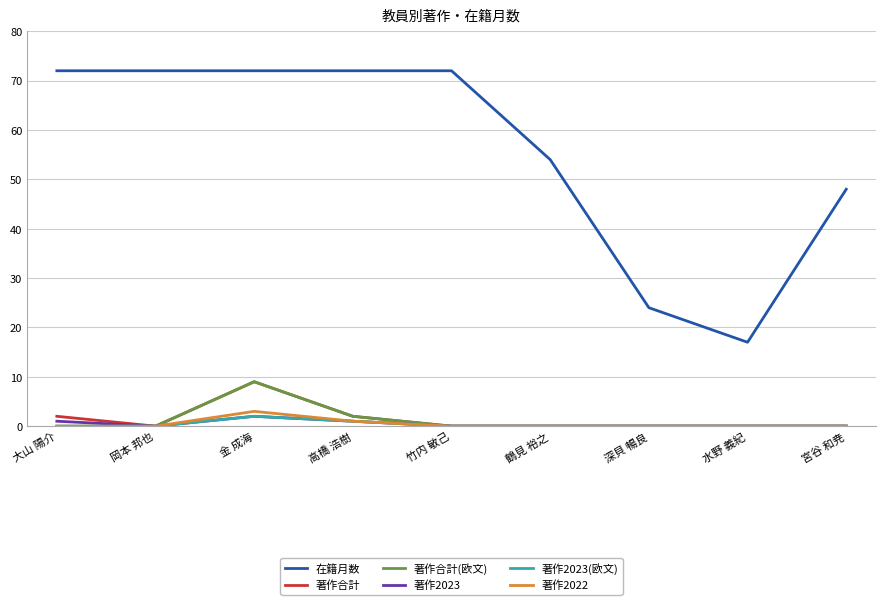

How many categories are shown in the chart?

9